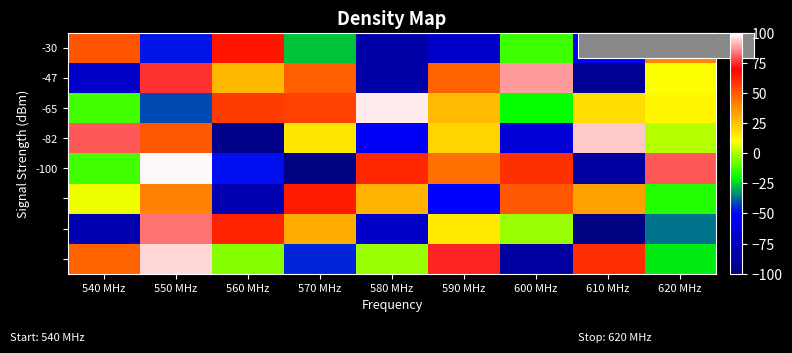

Which has a higher value, 620 MHz or 570 MHz?

620 MHz